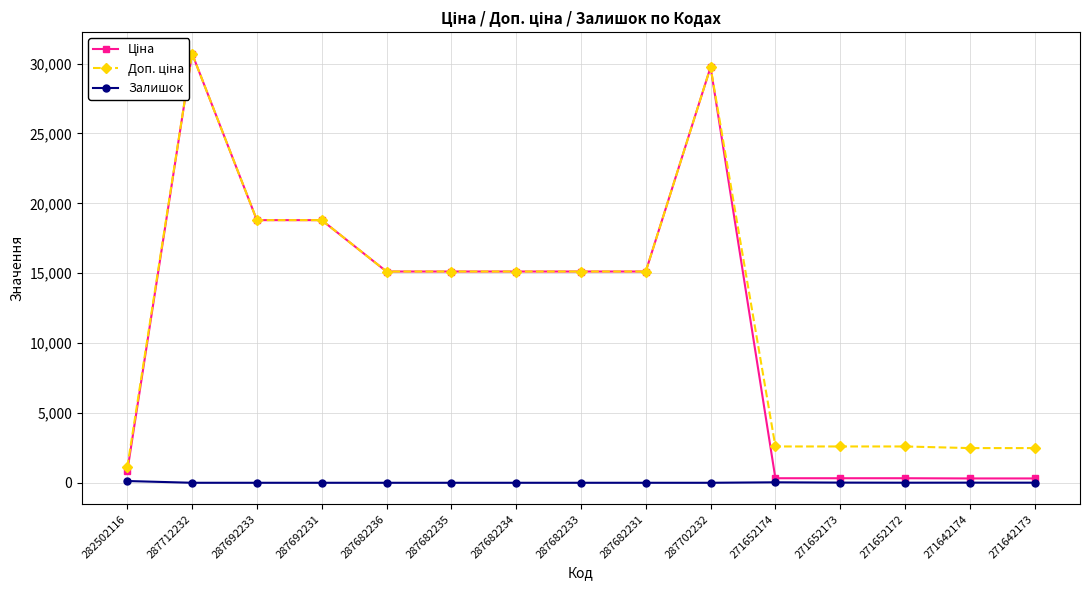

What are all the series names shown in the legend?

Ціна, Доп. ціна, Залишок